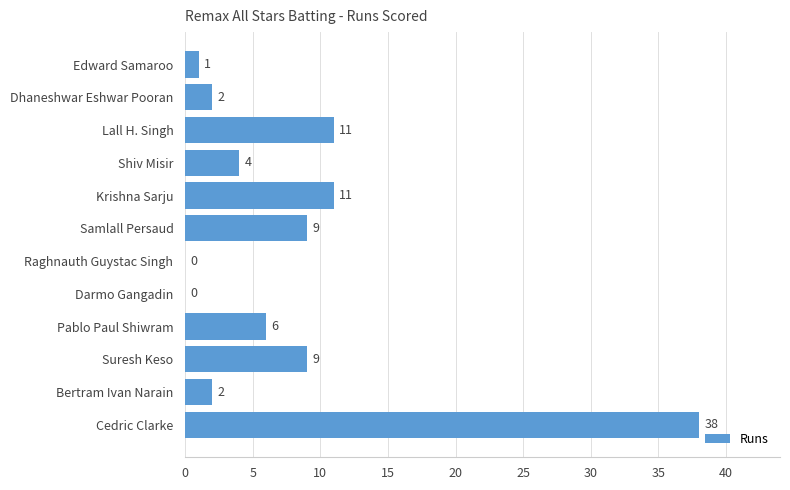

How many distinct data groups are displayed?

1